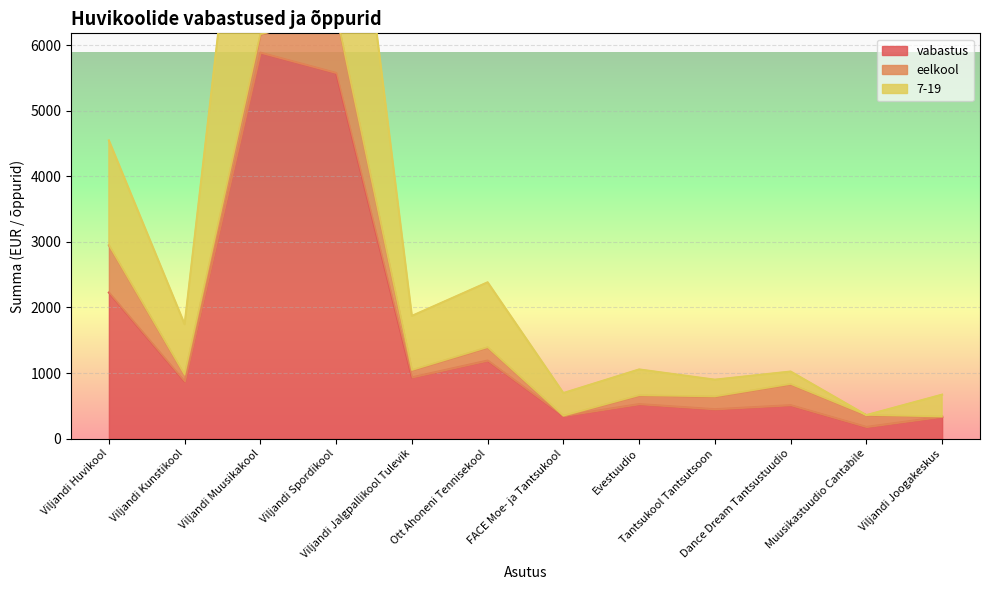

What position from the right is Tantsukool Tantsutsoon?

4